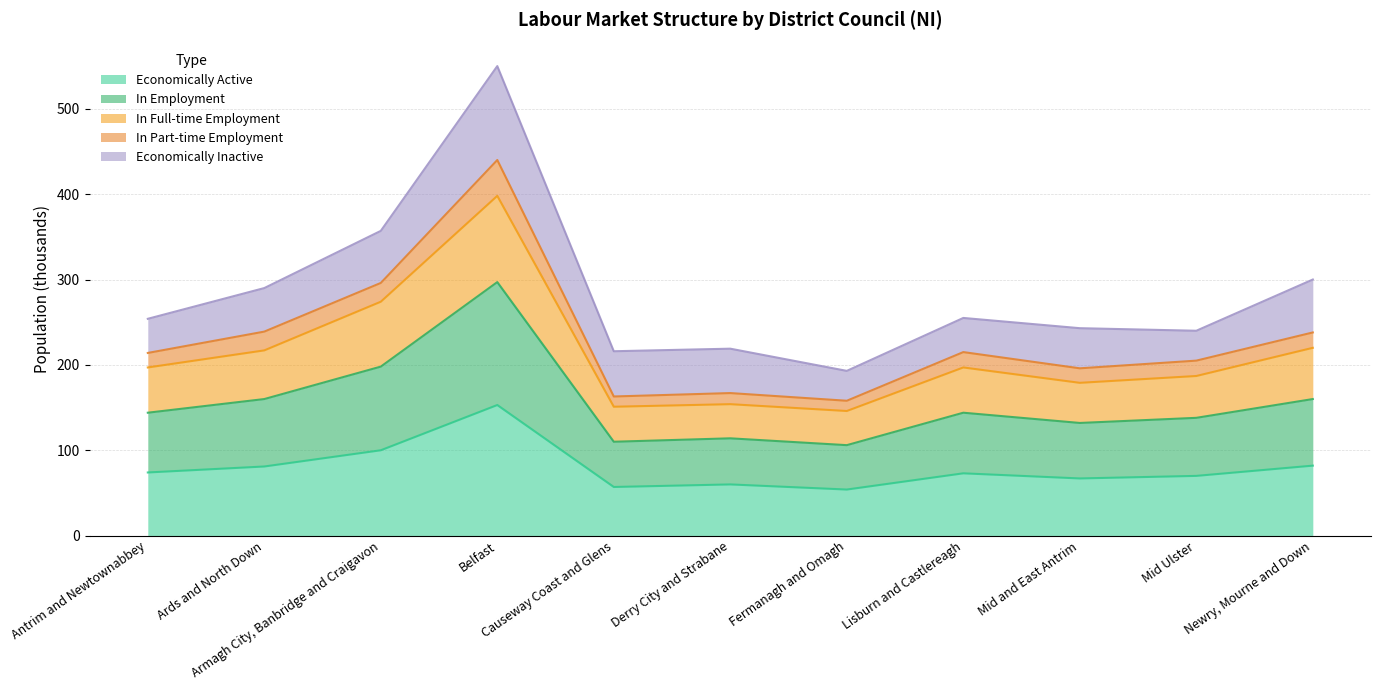

At which category does In Employment reach its first local peak?

Belfast